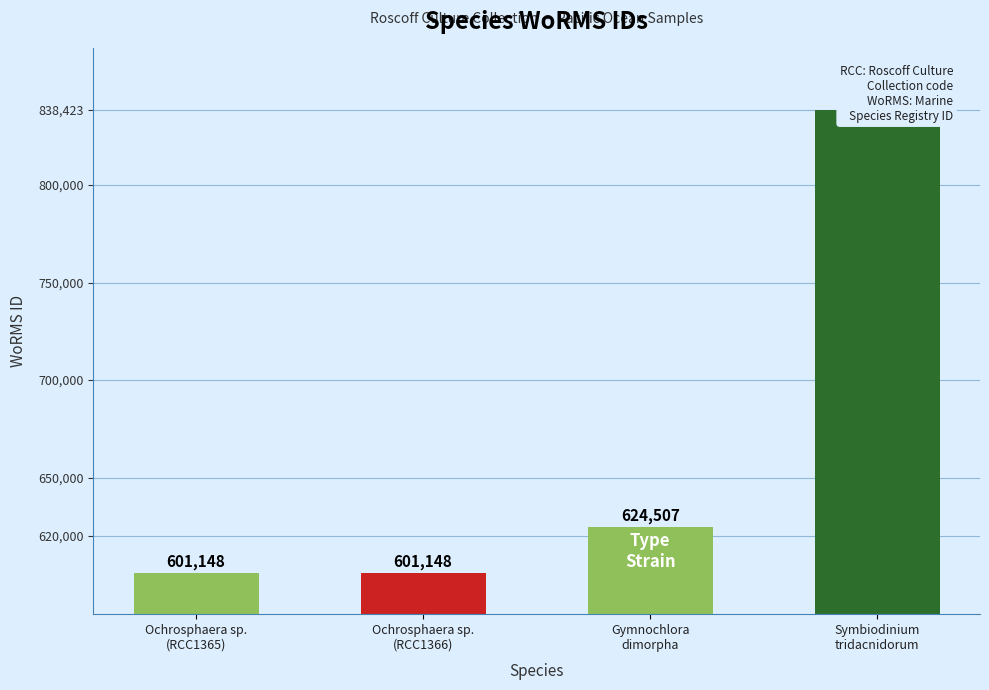

At which label is the value closest to 719785?

Gymnochlora
dimorpha